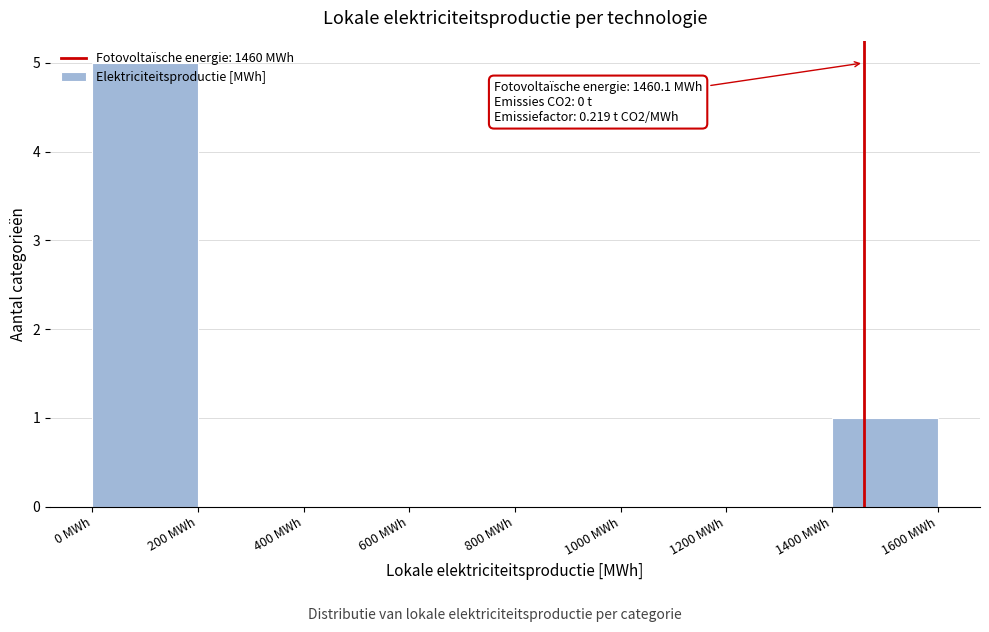

Over which range of the x-axis is the bar tallest?

0 to 200